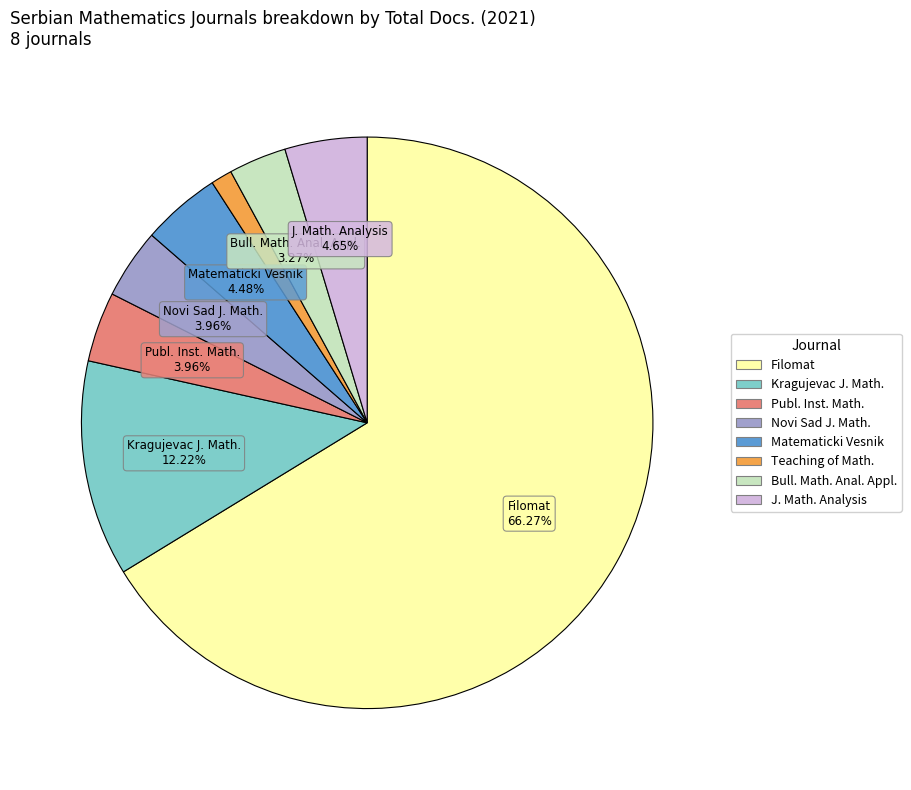

Do J. Math. Analysis and Bull. Math. Anal. Appl. together represent more than half of the pie?

No